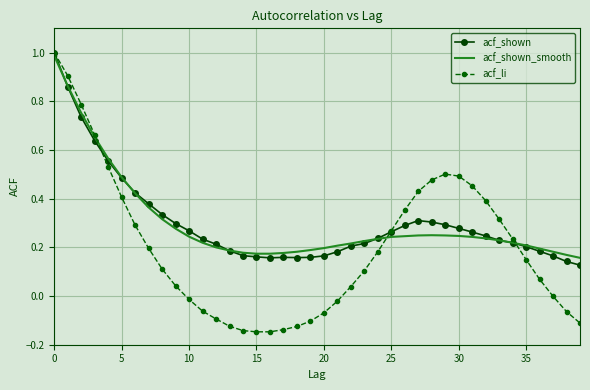

Rank the series by their maximum value, from highest to lowest.

acf_shown, acf_li, acf_shown_smooth